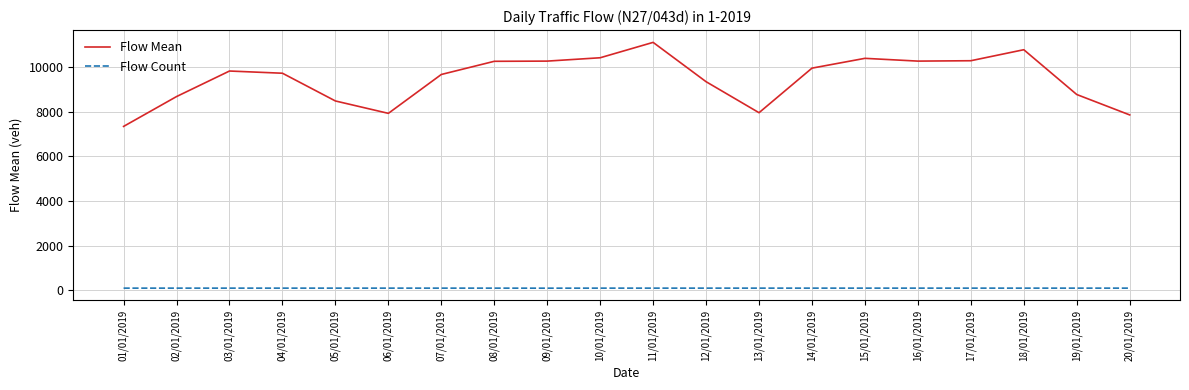

True or false: Flow Mean and Flow Count intersect in this chart.

False